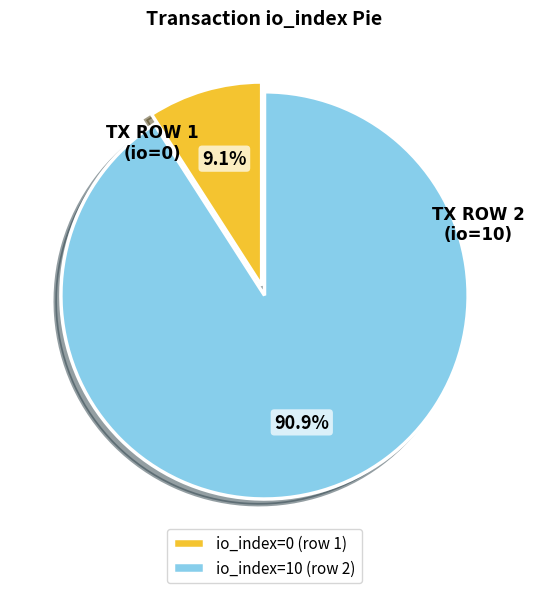

Rank the categories by value from highest to lowest.

io_index=10 (row 2), io_index=0 (row 1)